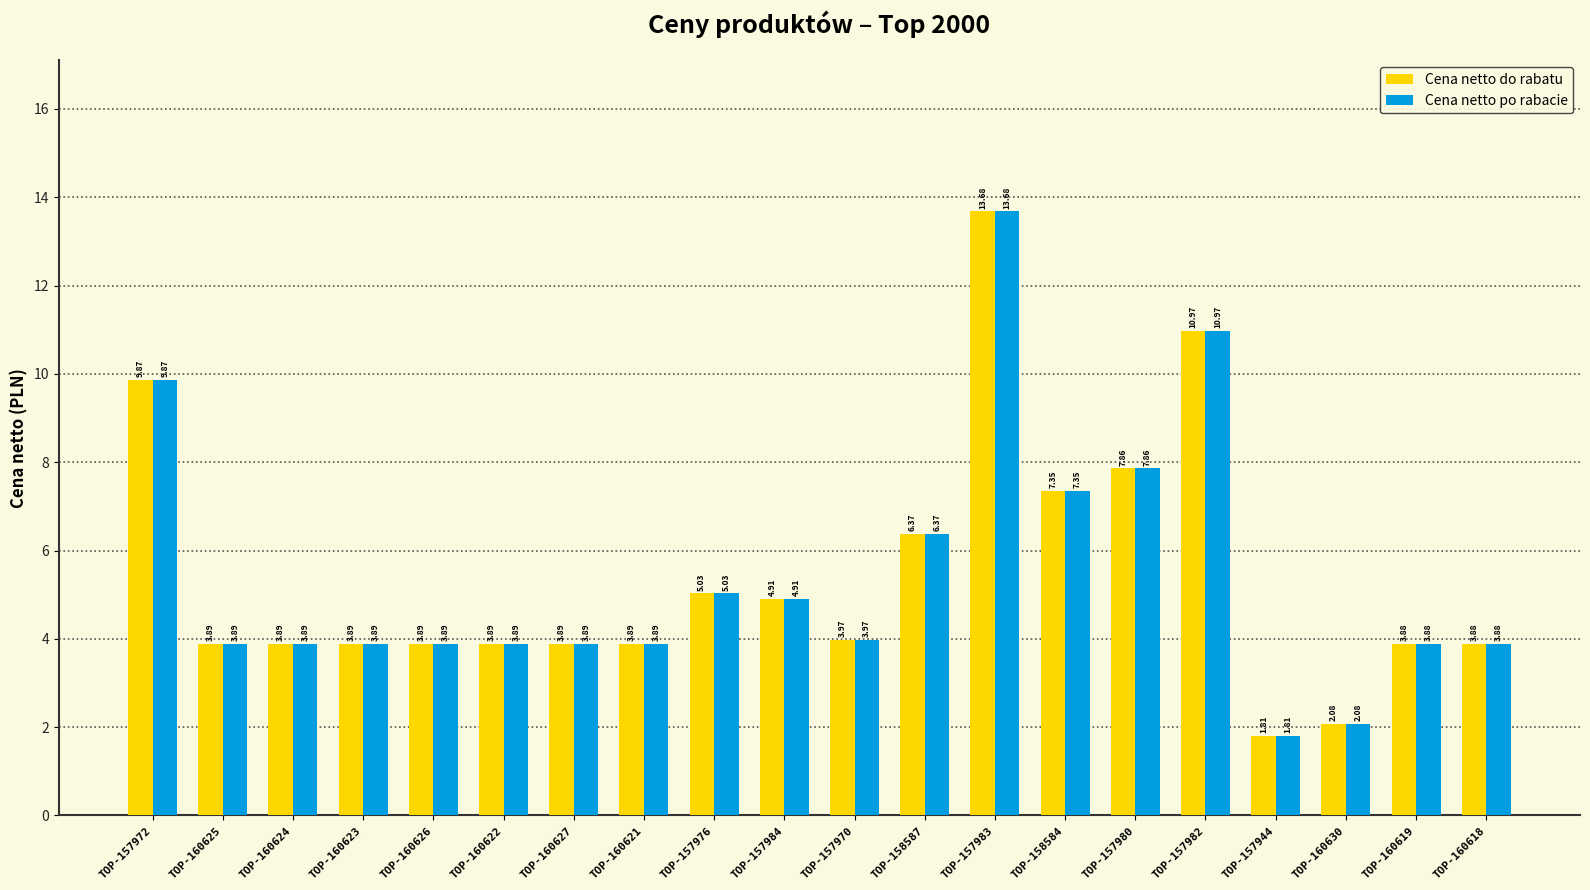

At which category is the sum across all series the highest?

TOP-157983